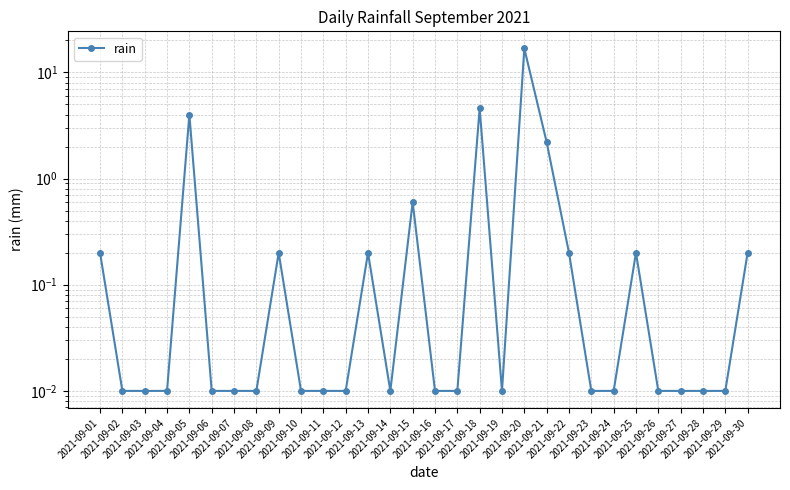

What is the difference between the second highest and minimum values?

4.6